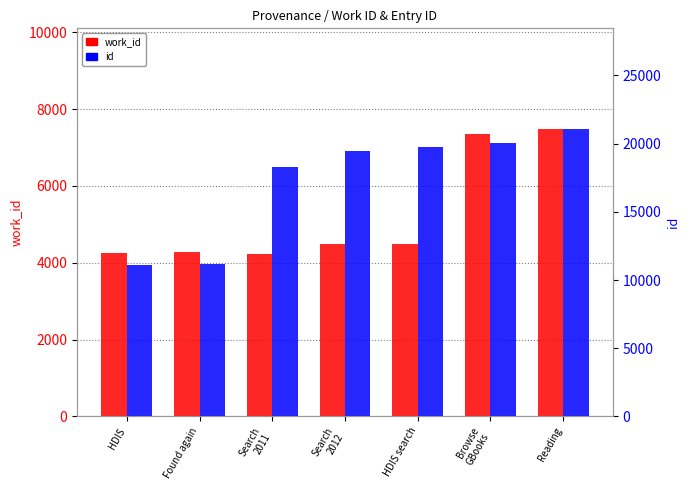

Between Found again and Reading, which series saw the biggest shift?

id